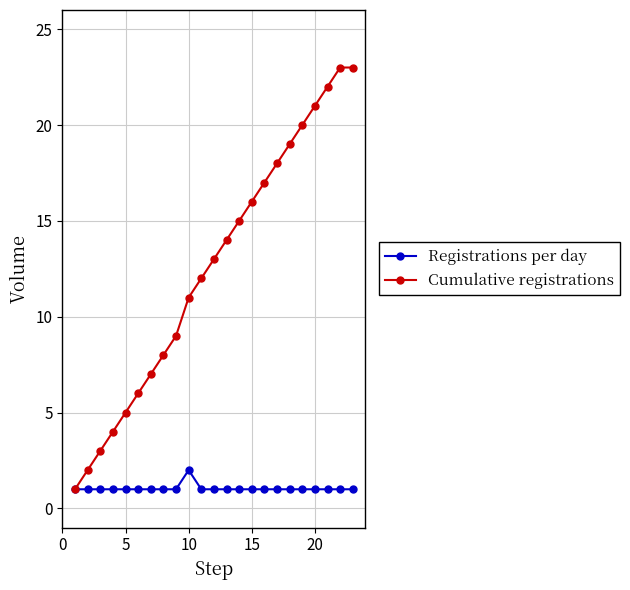

Rank the series by their average value, from lowest to highest.

Registrations per day, Cumulative registrations